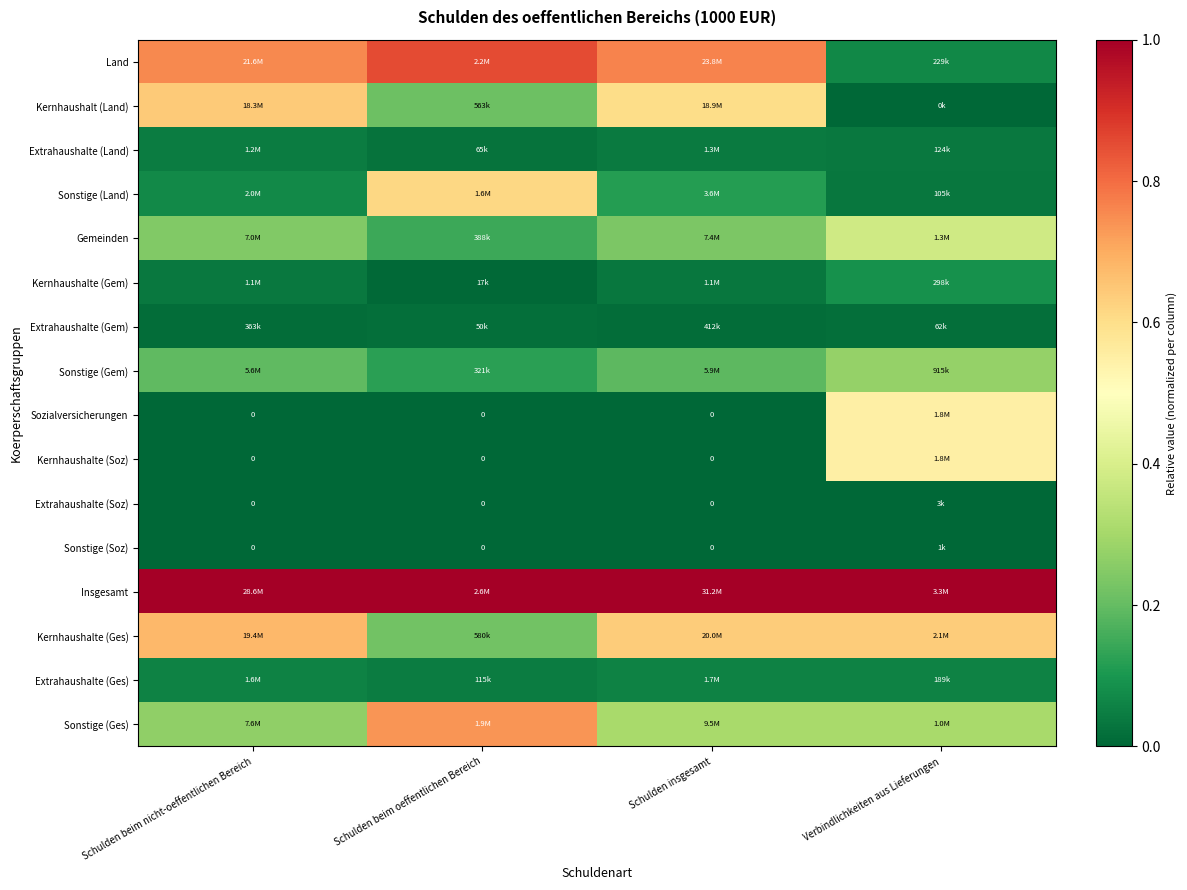

How many positive values does the Sonstige (Soz) series have?

1